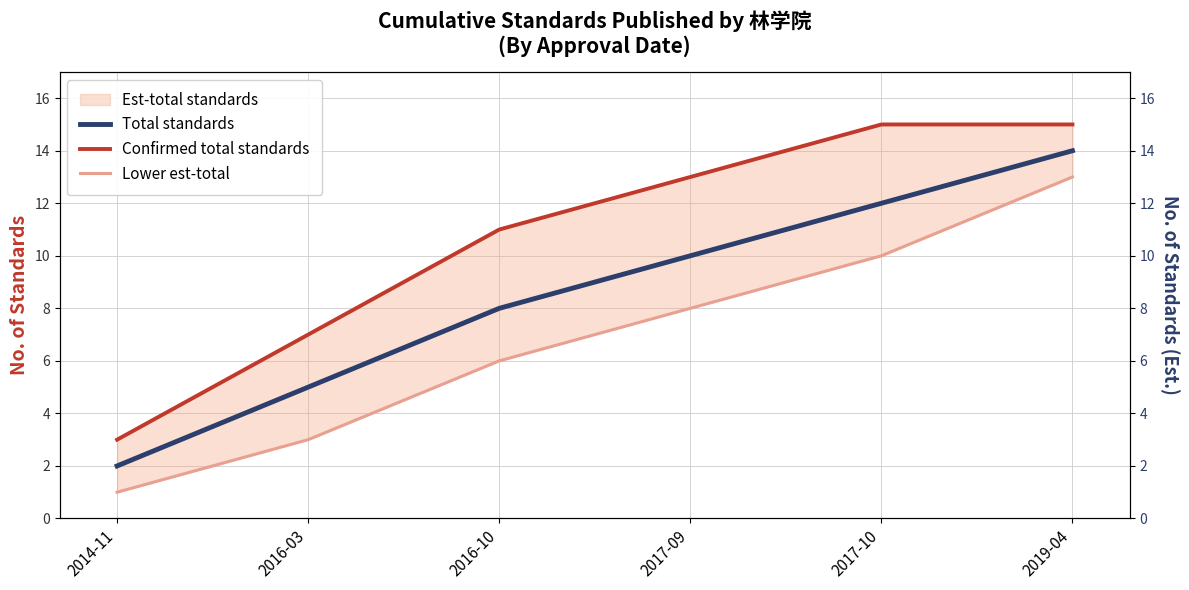

At which label does Lower est-total first exceed 8?

2017-10